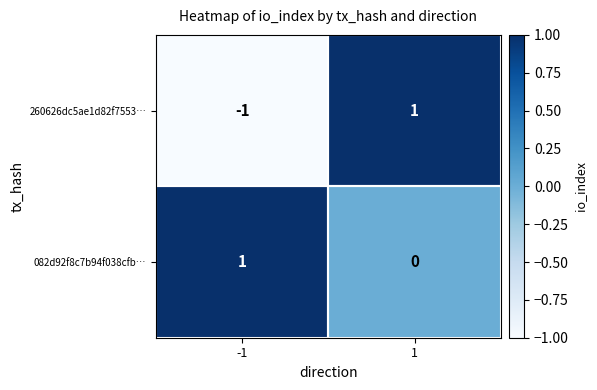

Between -1 and 1, which series saw the biggest shift?

260626dc5ae1d82f7553…